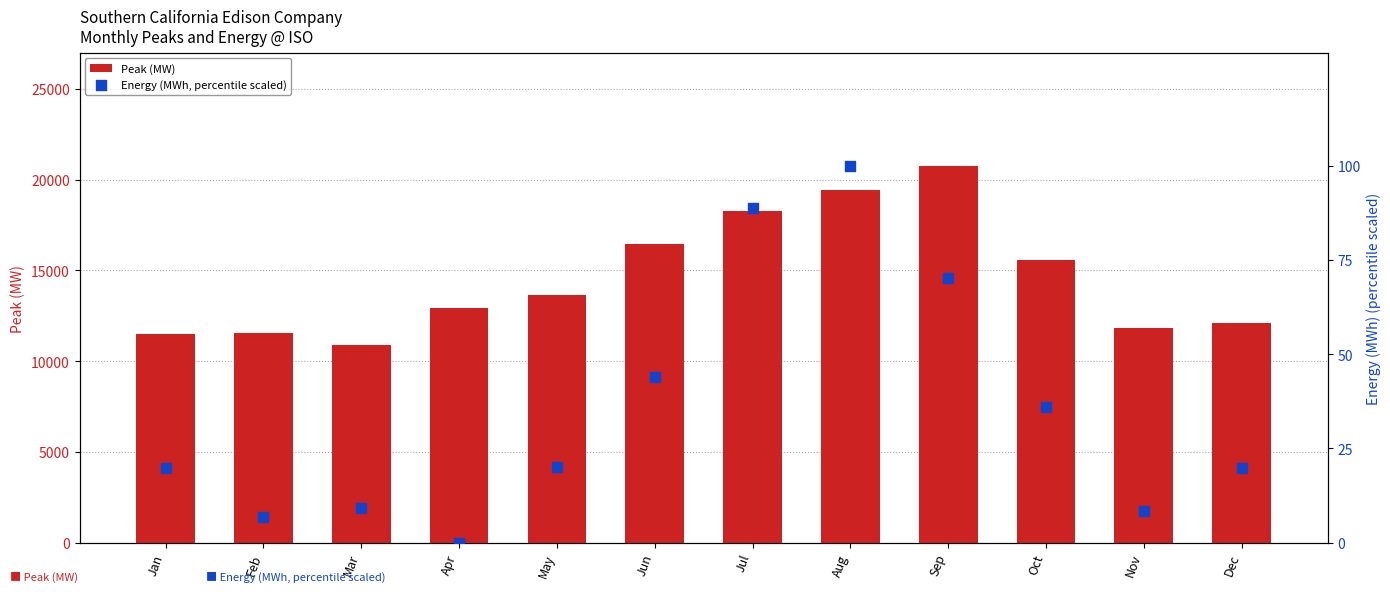

What are all the series names shown in the legend?

Peak (MW), Energy (MWh, percentile scaled)